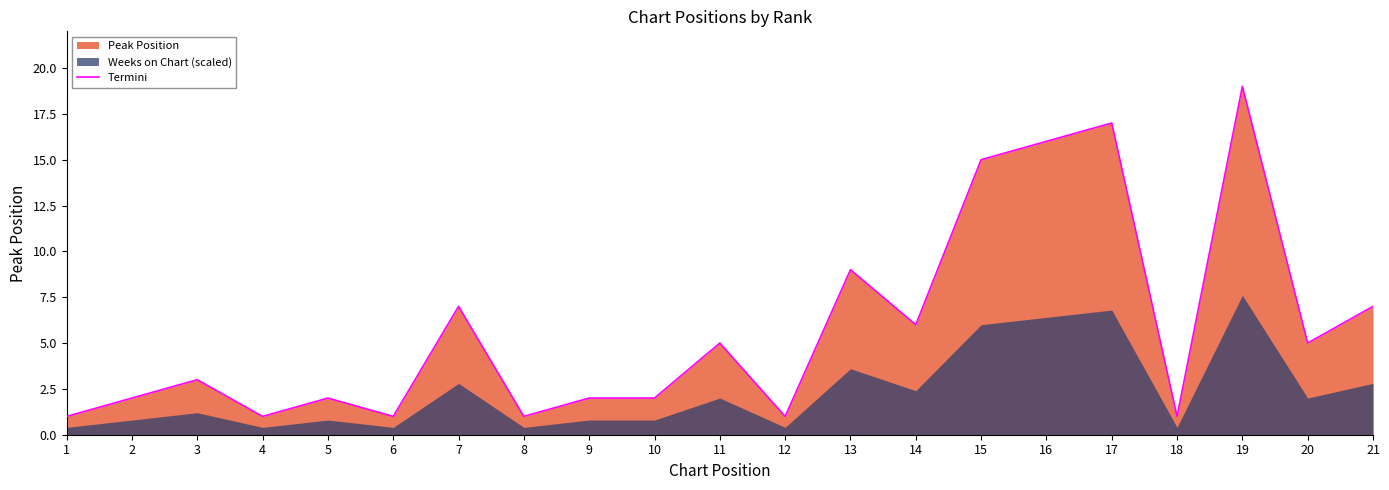

Where does the data first go above 3?

7